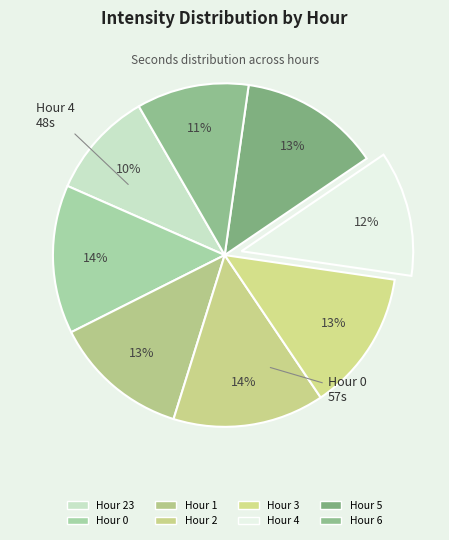

Combined, do Hour 5 and Hour 0 account for over 50%?

No